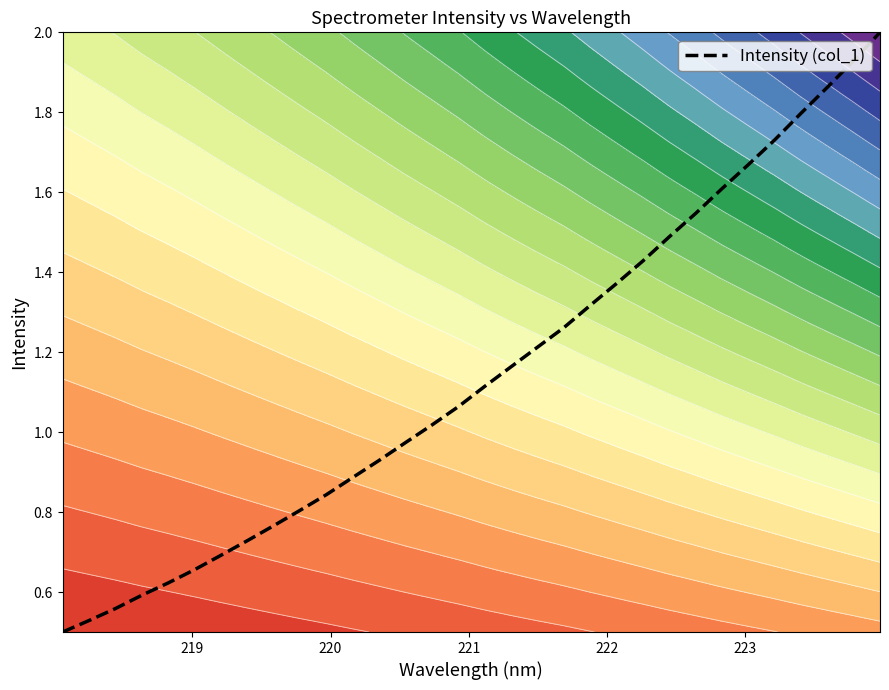

What is the highest value of the Intensity (col_1) series?

2.0